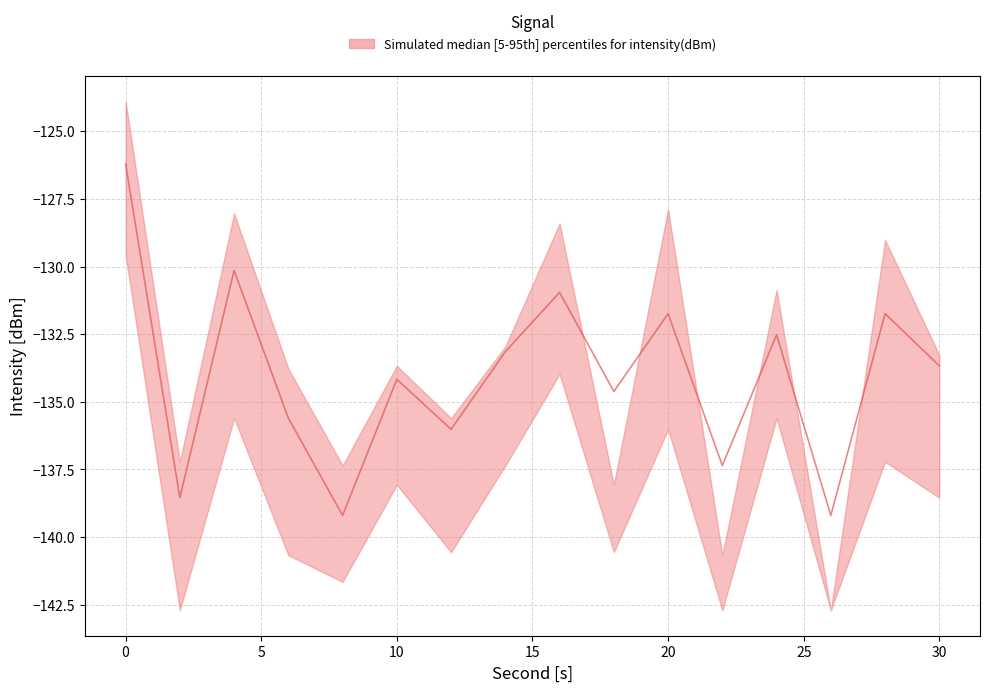

True or false: upper has a value of -123.9 at 0.

True